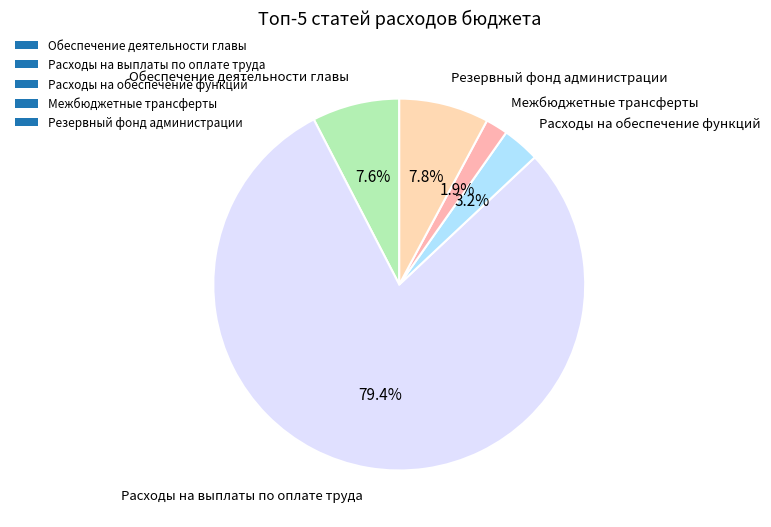

True or false: Межбюджетные трансферты accounts for 15% of the total.

False